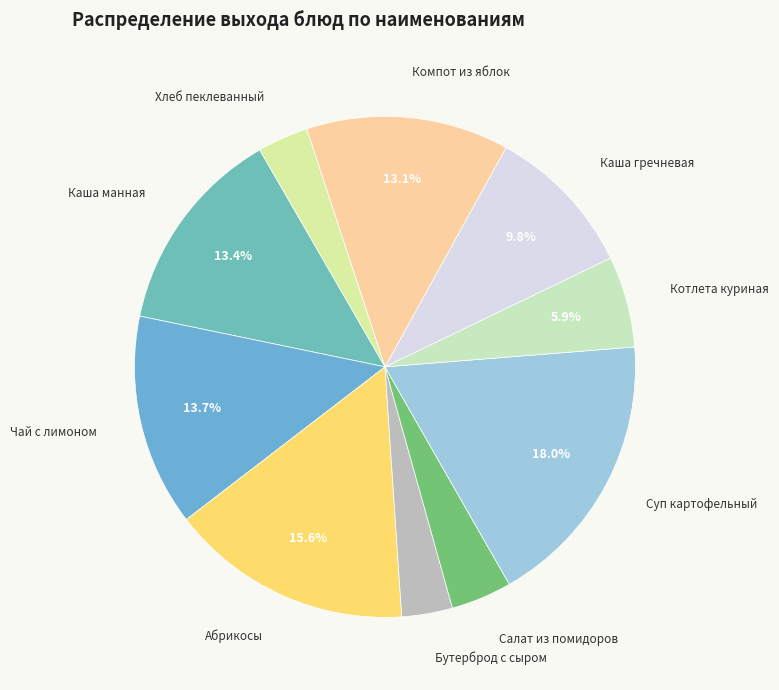

To the nearest percent, what is the combined percentage of Каша манная and Бутерброд с сыром?

17%